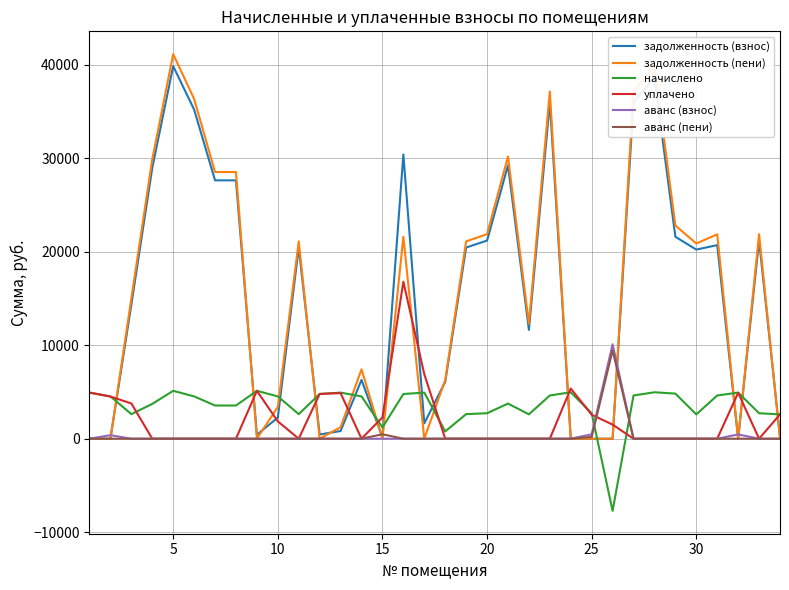

Which series has the widest spread of values?

задолженность (пени)